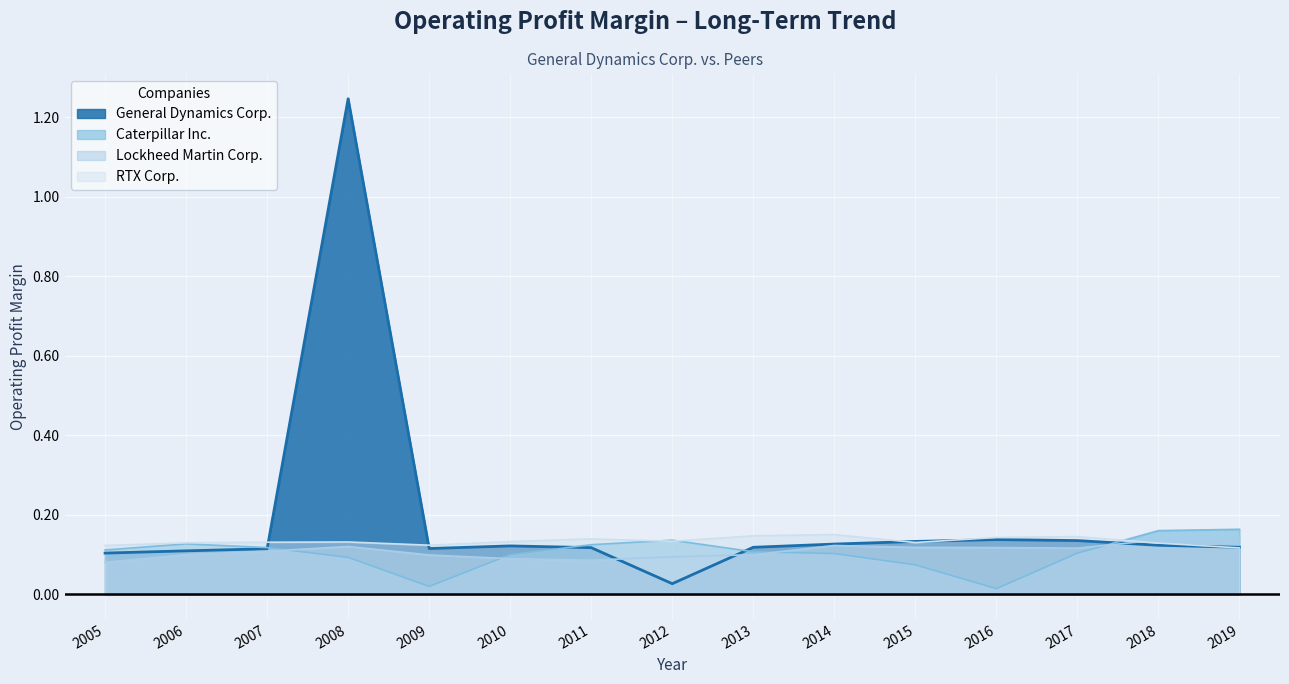

At which category is the sum across all series the highest?

2008